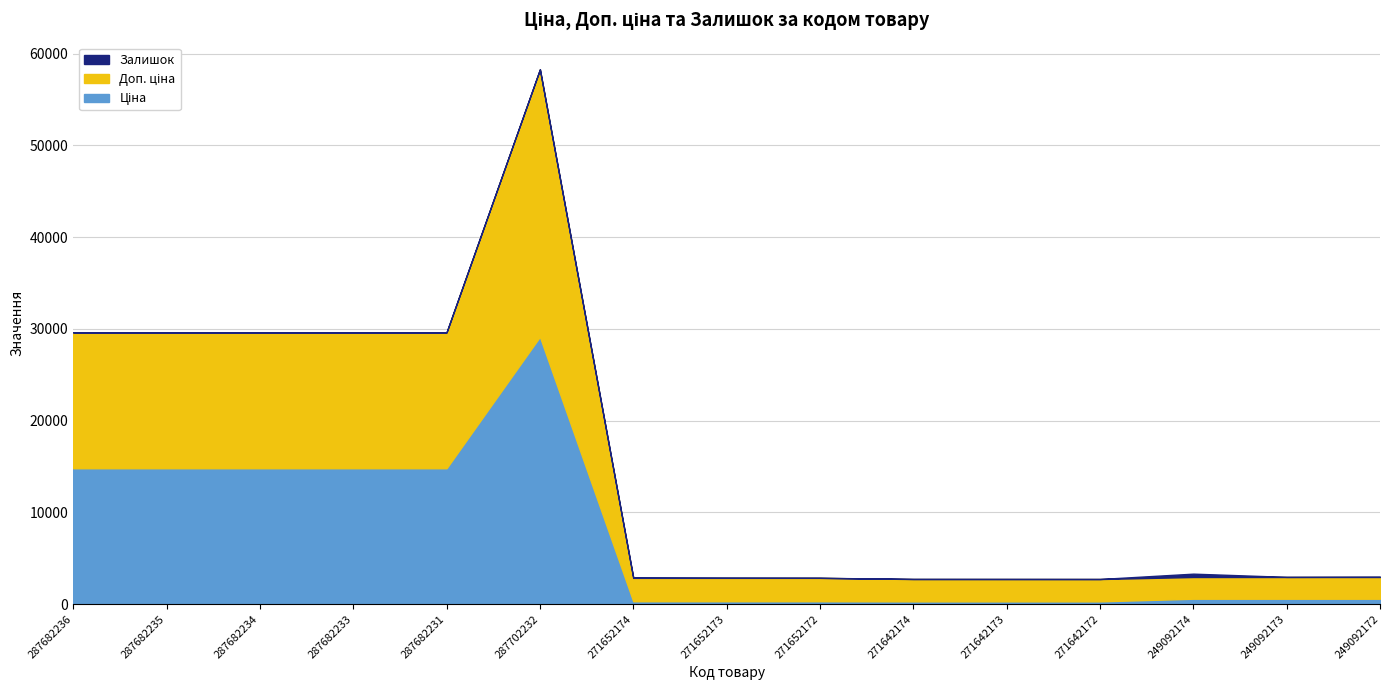

Does the chart have visible grid lines?

Yes